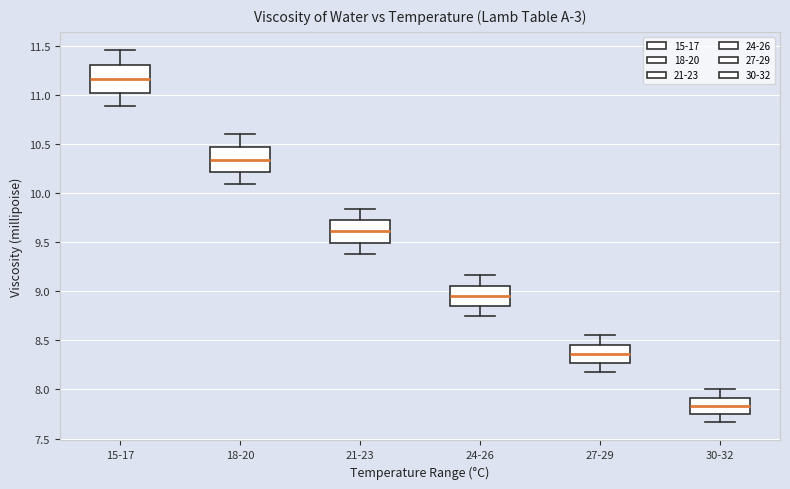

Where is the lower edge of the box for 21-23 on the y-axis? The values are not printed on the chart, so give them approximately, as read against the axis.

9.50